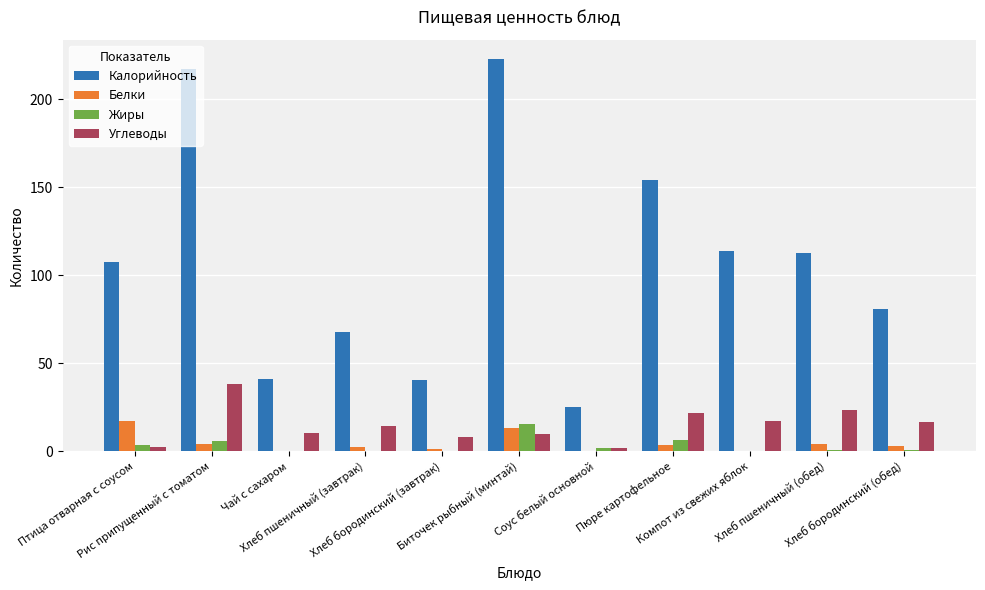

What is the sum of the Углеводы values at Хлеб бородинский (обед) and Чай с сахаром?

26.3